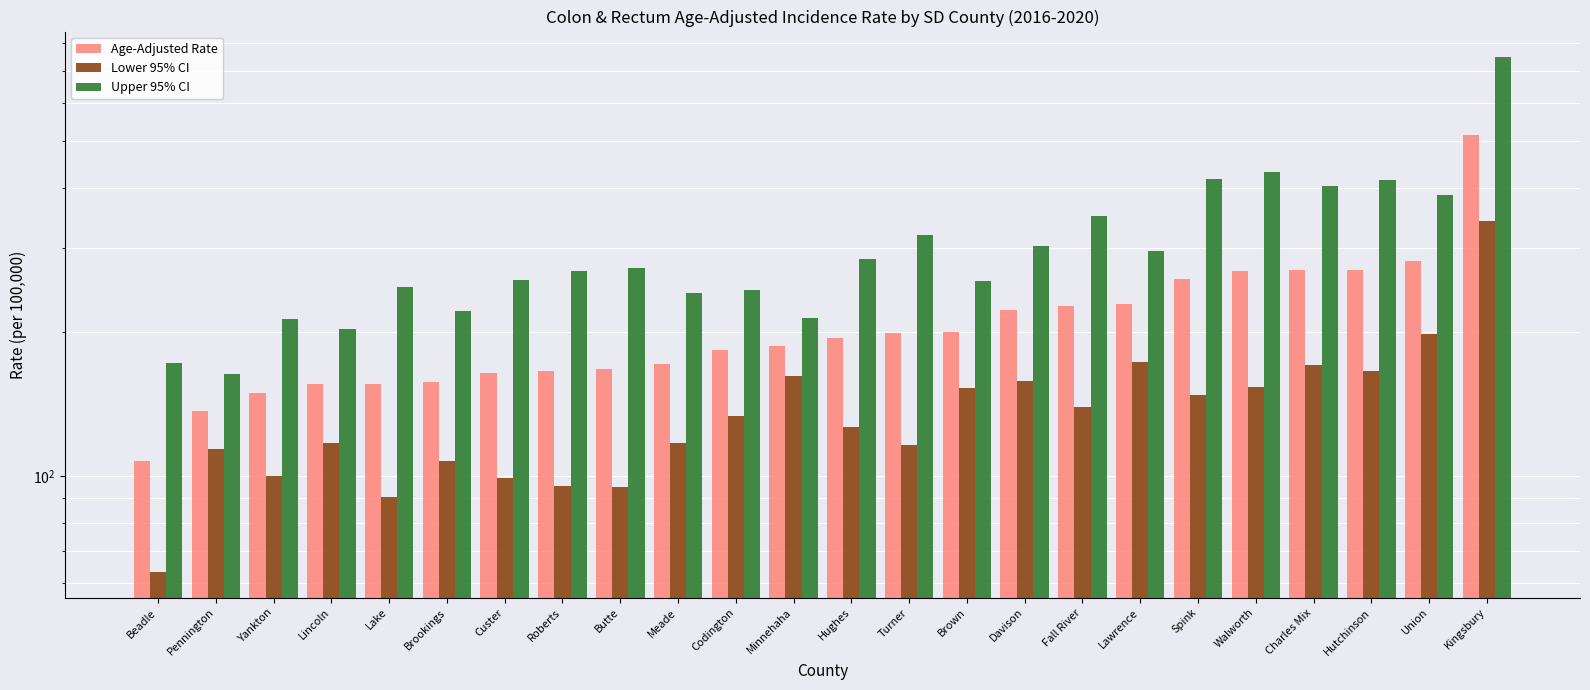

Where does the Lower 95% CI series first go above 133?

Codington